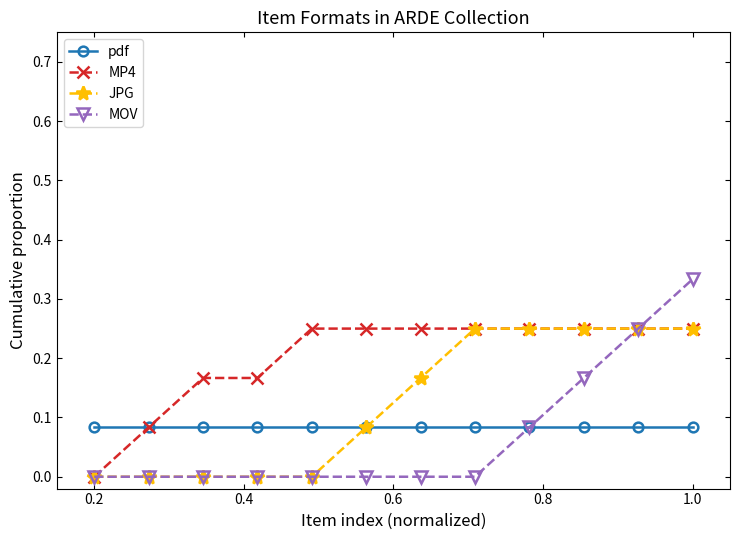

Which series has the largest range (max minus min)?

MOV